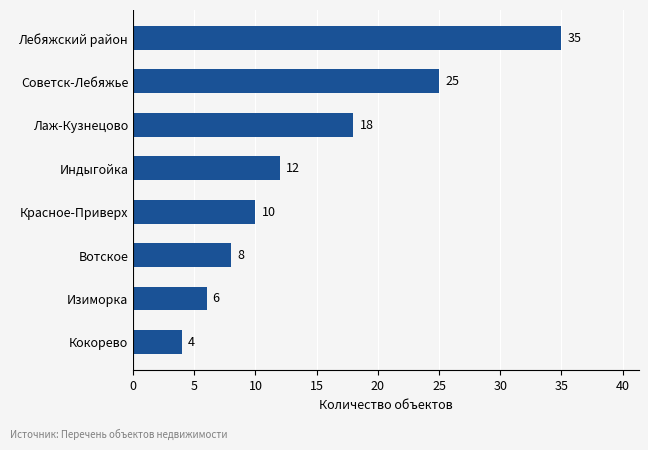

True or false: the data shows 11 at Вотское.

False